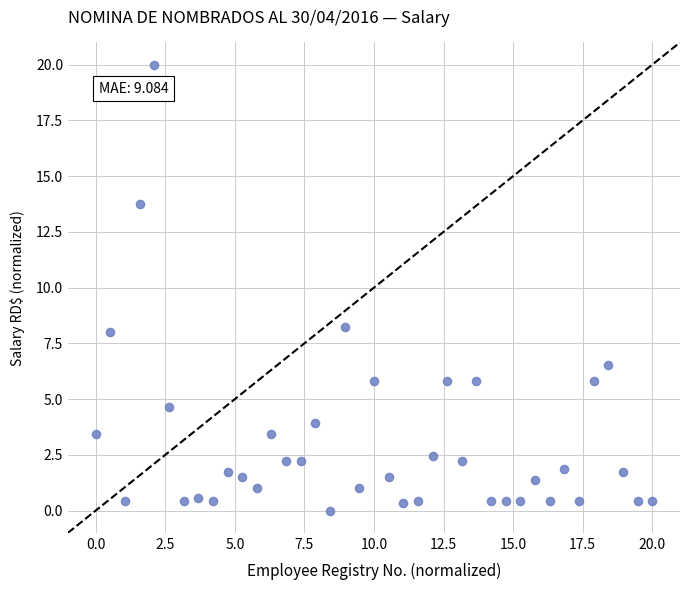

What is the range of Y values (max minus min)?

20.0